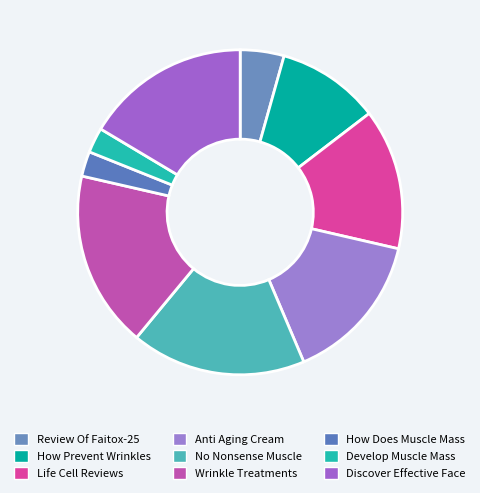

What percentage do Life Cell Reviews and How Does Muscle Mass together represent?

16.5%